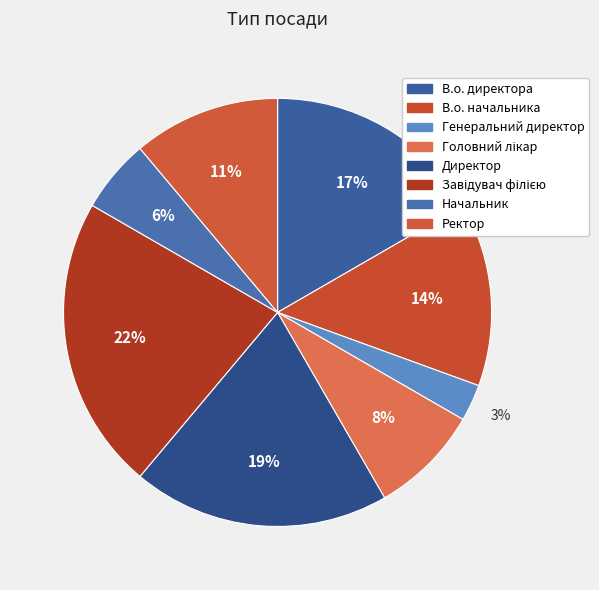

To the nearest percent, what is the average slice percentage?

12%